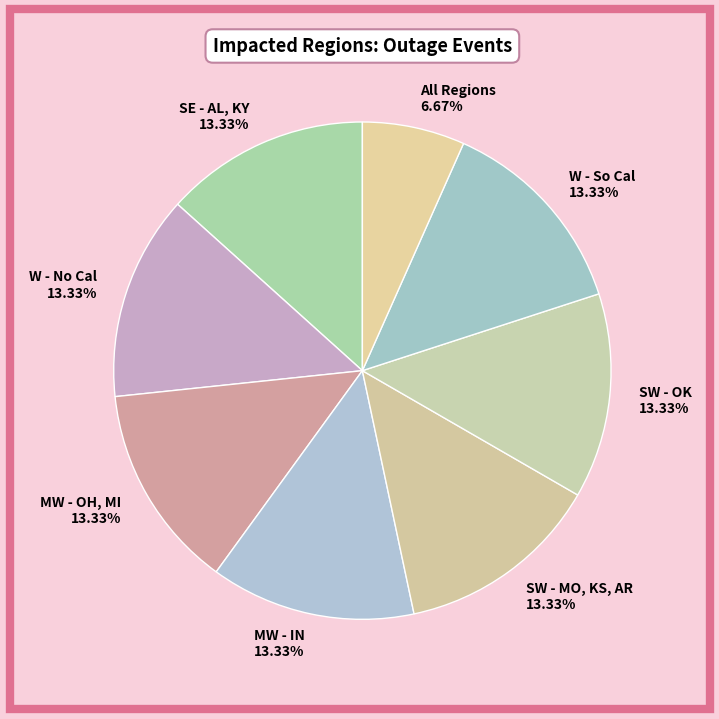

Do SW - OK and MW - IN together represent more than half of the pie?

No